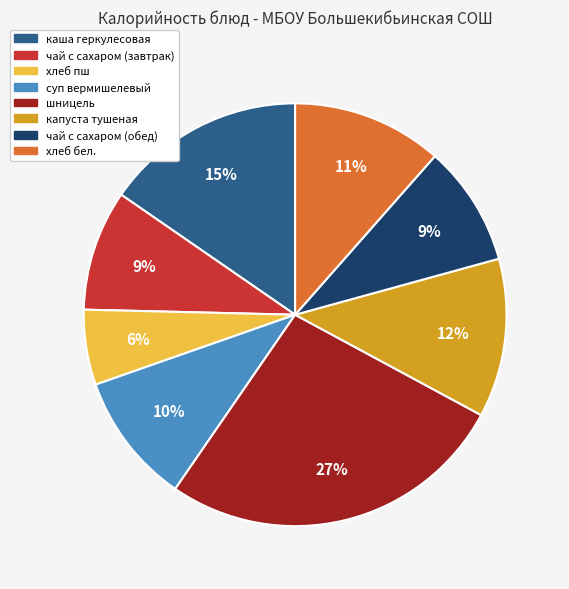

To the nearest percent, what is the difference between the largest and smallest slice percentages?

21%